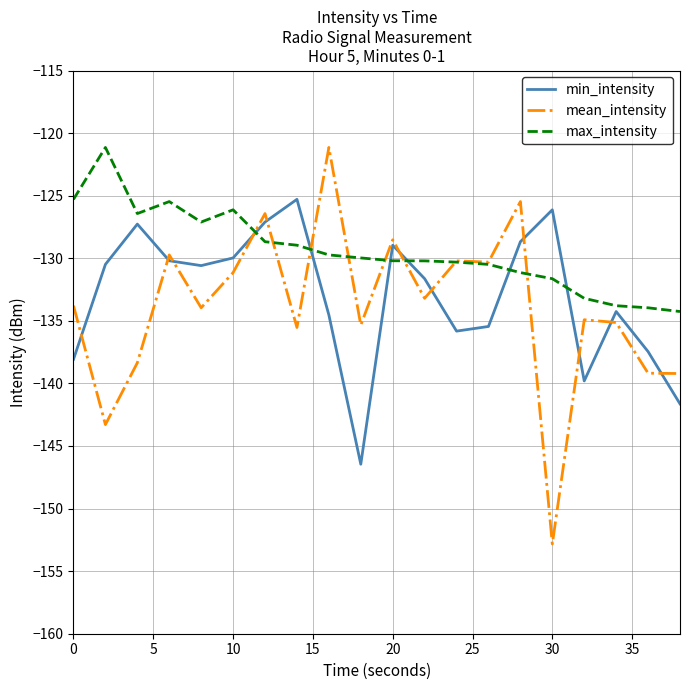

Which series ends up on top after the final intersection of max_intensity and min_intensity?

max_intensity